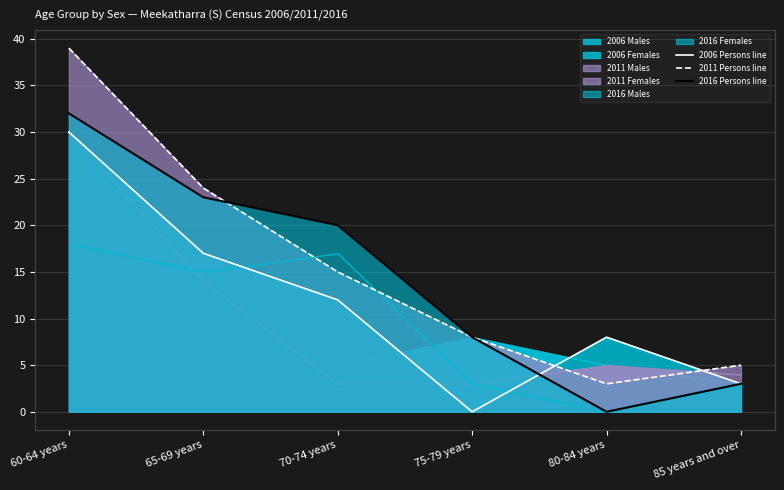

At which category is the sum across all series the highest?

60-64 years